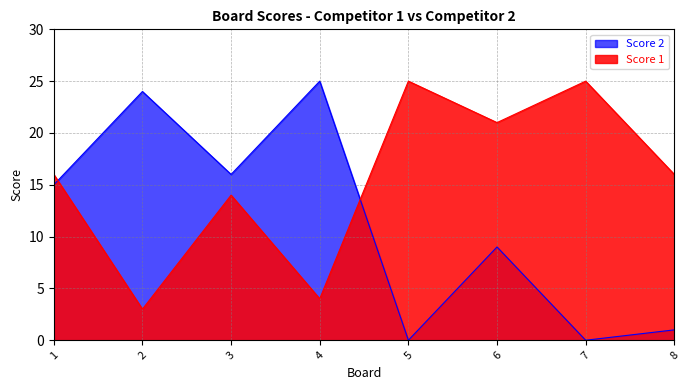

What is the average value of the Score 2 series?

11